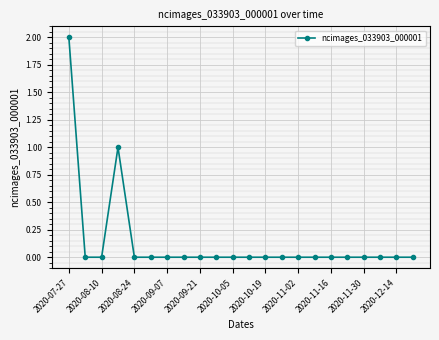

Count the number of data series in this chart.

1